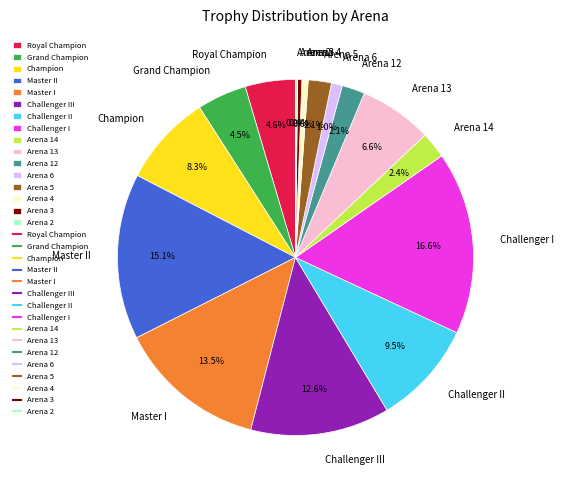

Which has a higher value, Challenger I or Challenger II?

Challenger I